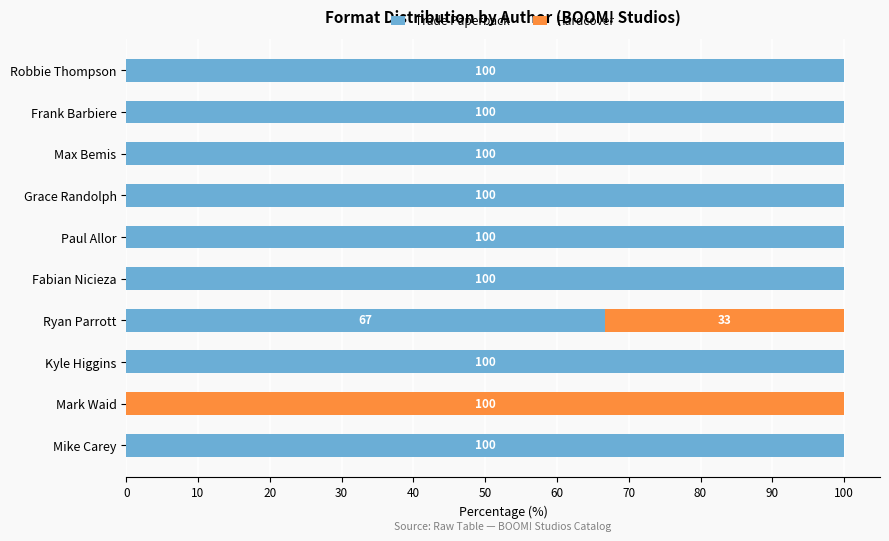

What is the maximum value for Trade Paperback?

100.0